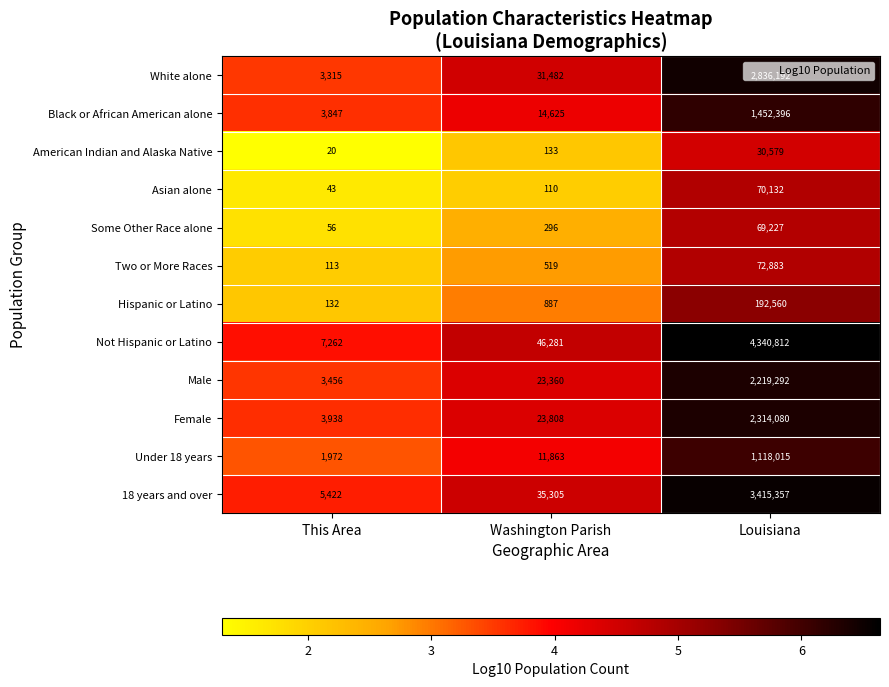

At This Area, list the series in order from smallest to largest.

American Indian and Alaska Native, Asian alone, Some Other Race alone, Two or More Races, Hispanic or Latino, Under 18 years, White alone, Male, Black or African American alone, Female, 18 years and over, Not Hispanic or Latino